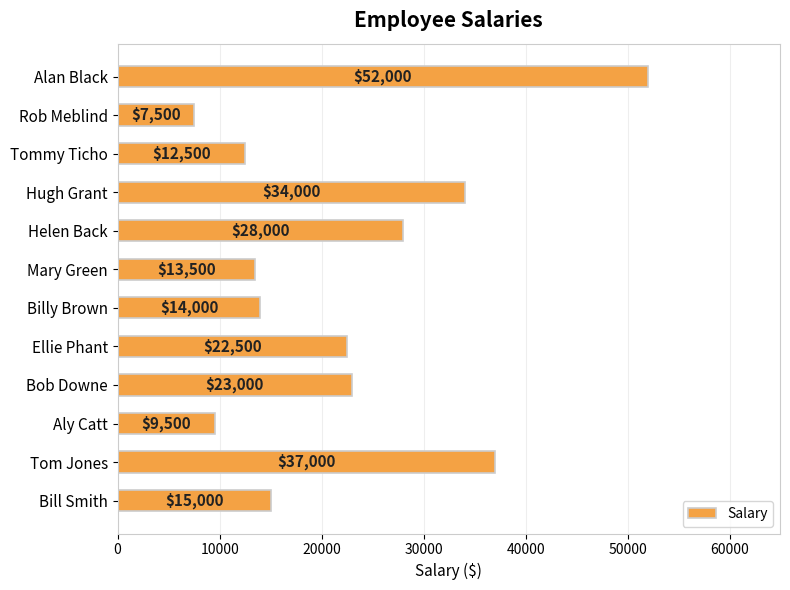

Read the value at Helen Back, to the nearest 10.

28000